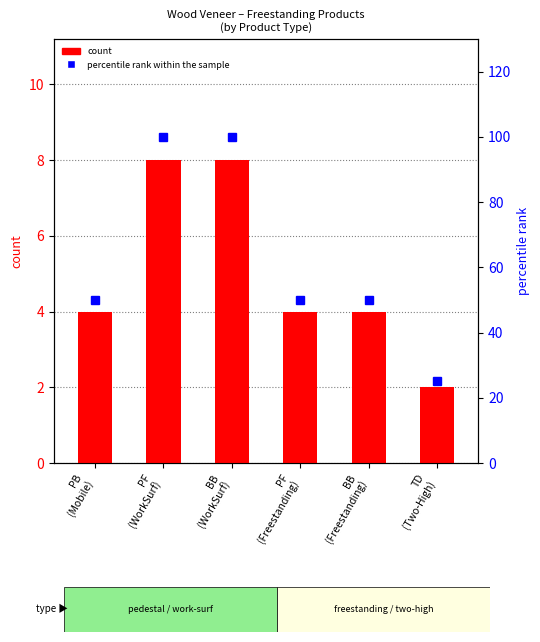

What is the total value across all series at TD
(Two-High)?

27